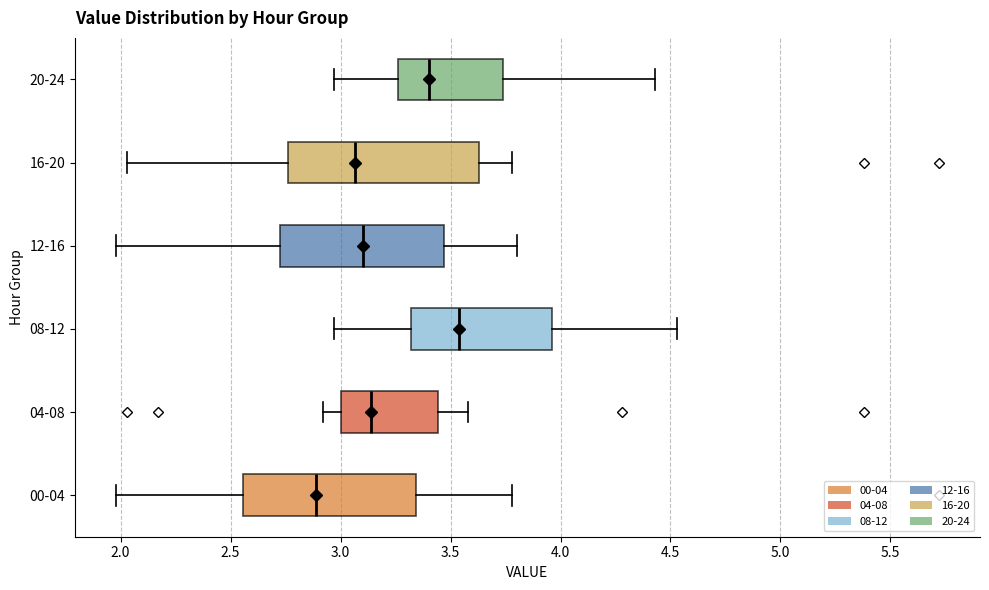

Comparing the boxes themselves (not the whiskers), which one is the widest?

16-20